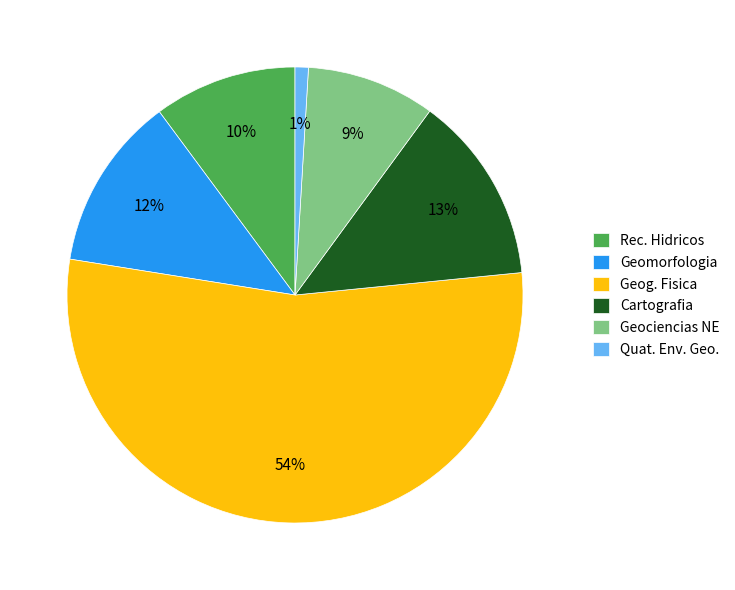

To the nearest percent, what percentage of the pie is Quat. Env. Geo.?

1%